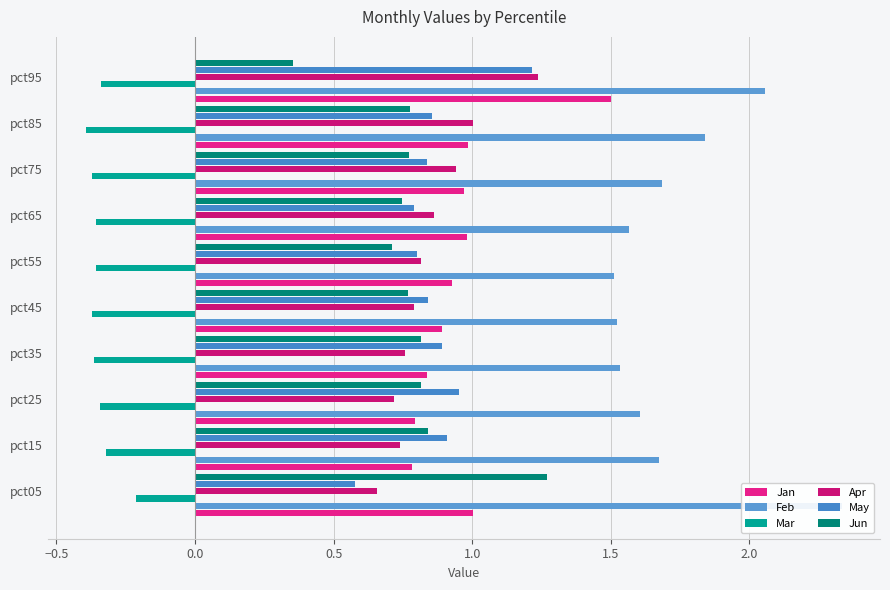

Reading right to left, extract all data points from this chart.

Jan: 1.5	1.0	1.0	1.0	0.9	0.9	0.8	0.8	0.8	1.0
Feb: 2.1	1.8	1.7	1.6	1.5	1.5	1.5	1.6	1.7	2.3
Mar: -0.3	-0.4	-0.4	-0.4	-0.4	-0.4	-0.4	-0.3	-0.3	-0.2
Apr: 1.2	1.0	0.9	0.9	0.8	0.8	0.8	0.7	0.7	0.7
May: 1.2	0.9	0.8	0.8	0.8	0.8	0.9	1.0	0.9	0.6
Jun: 0.4	0.8	0.8	0.7	0.7	0.8	0.8	0.8	0.8	1.3